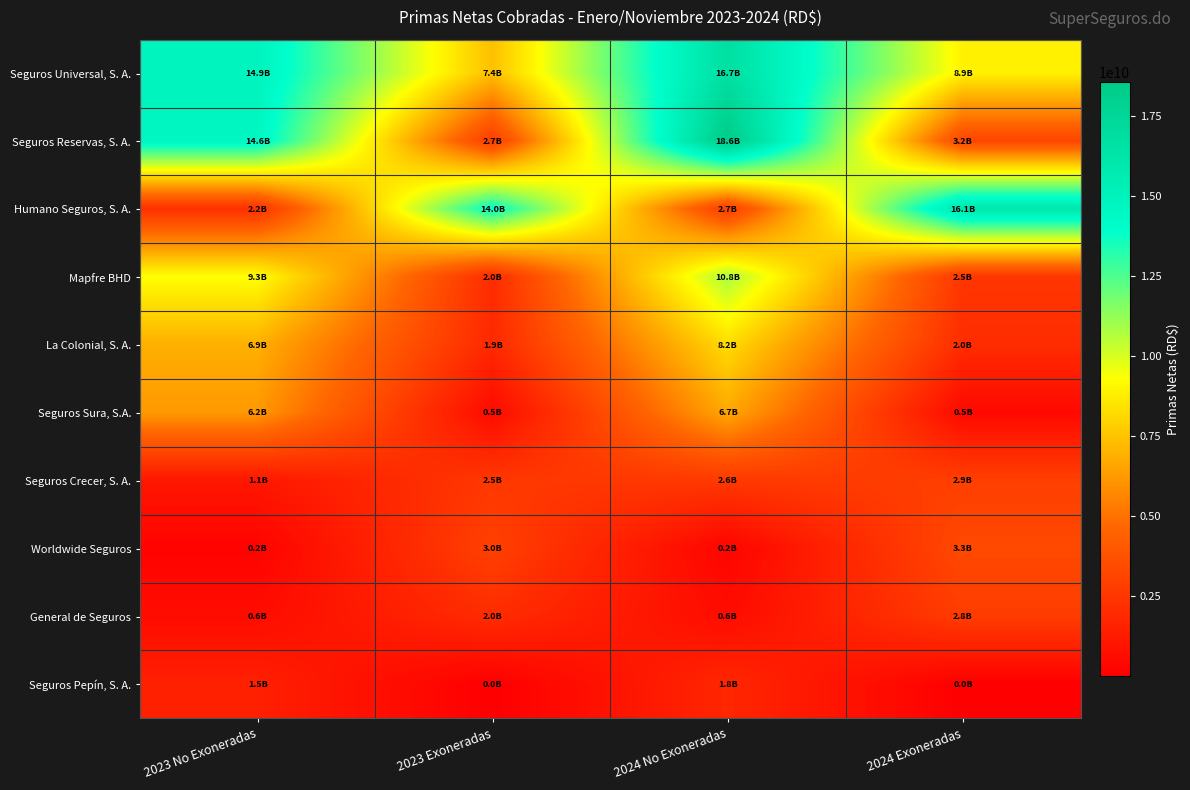

Which series has the largest range (max minus min)?

Seguros Reservas, S. A.